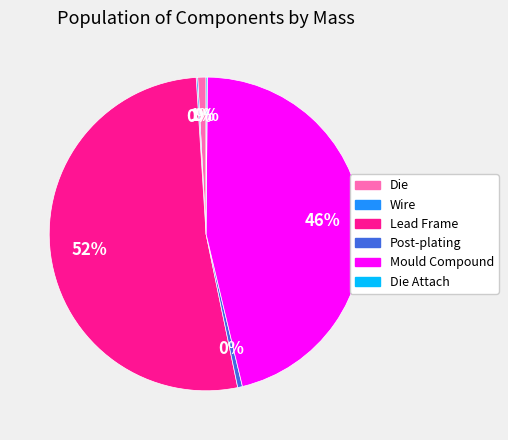

To the nearest percent, what is the average slice percentage?

17%